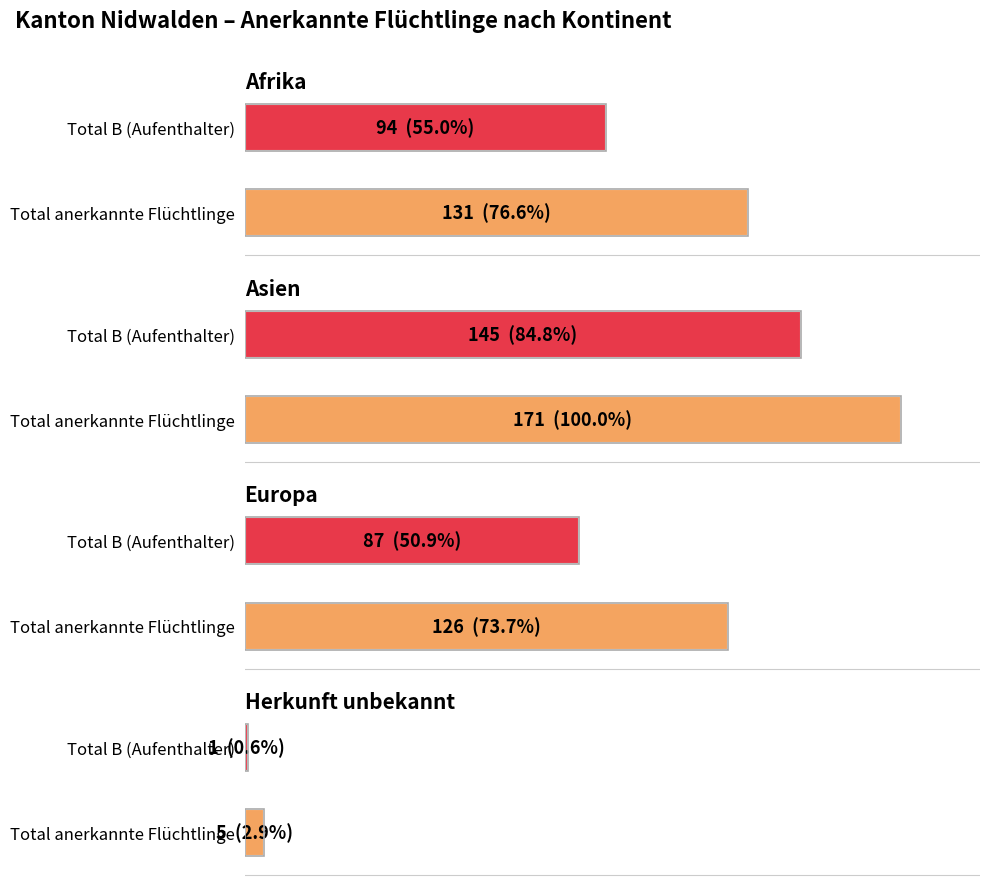

Which series has the widest spread of values?

Total anerkannte Fluechtlinge